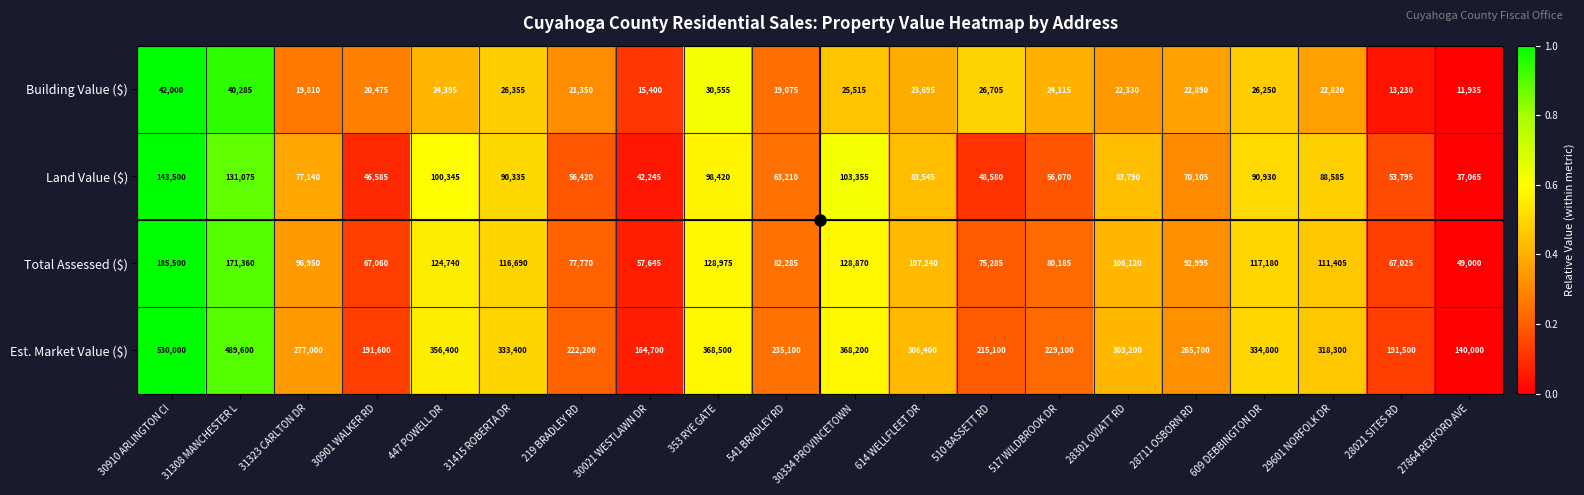

At which category is the sum across all series the highest?

30910 ARLINGTON CI